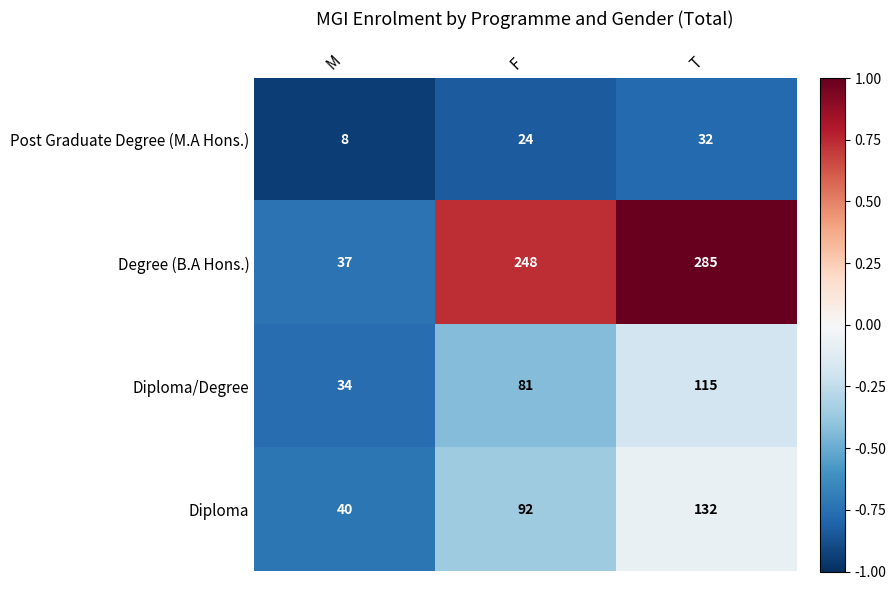

True or false: Degree (B.A Hons.) has a value of 248 at F.

True